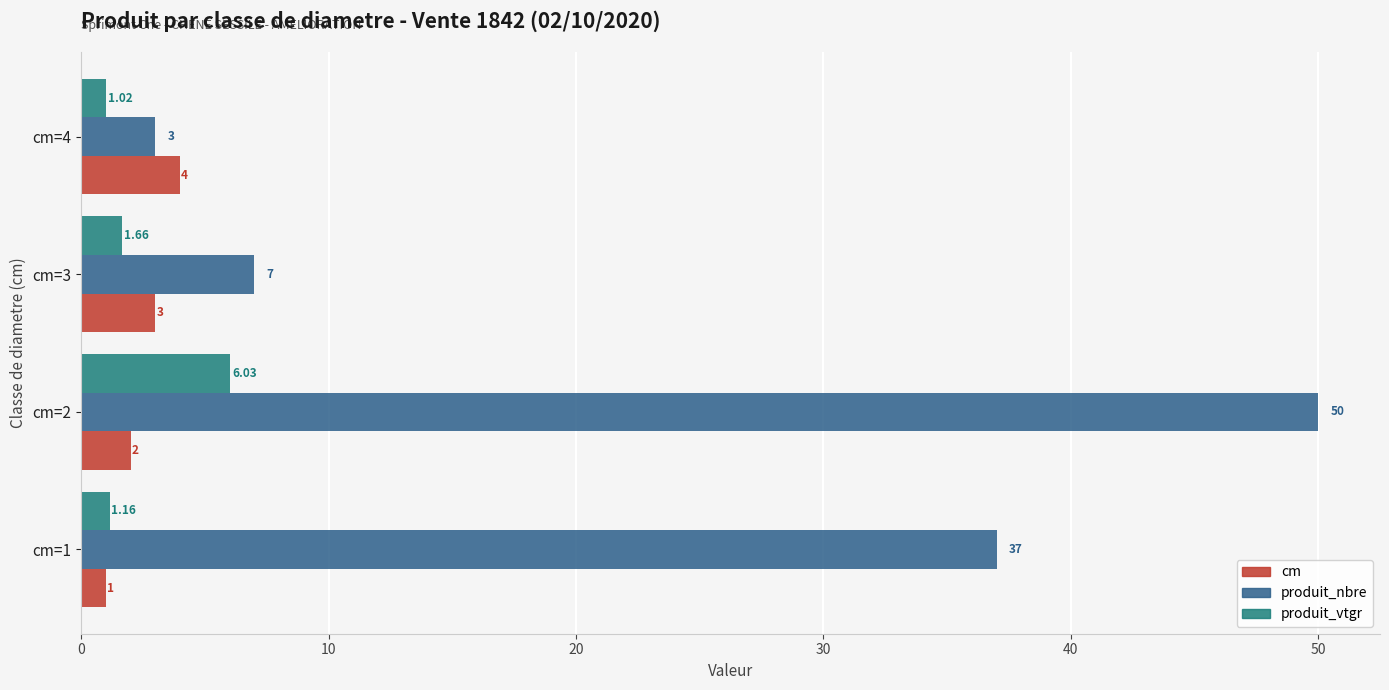

What is the difference between the produit_nbre values at cm=4 and cm=1?

34.0